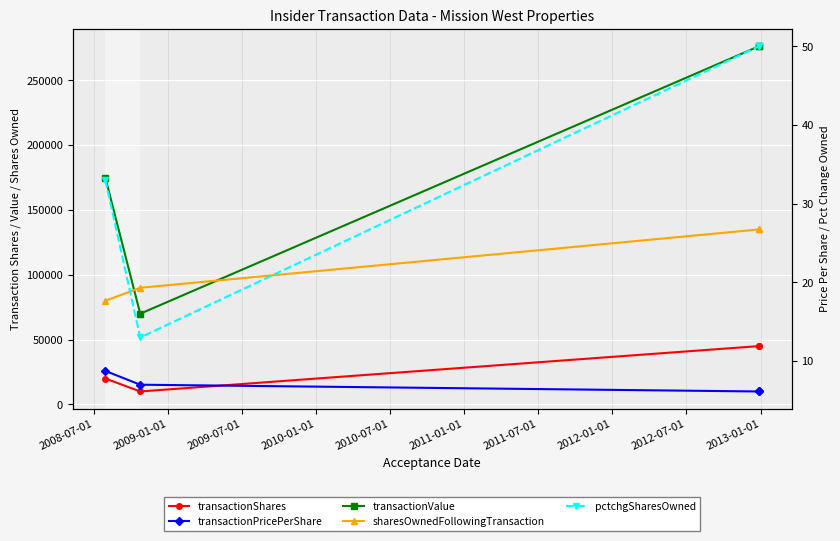

What is the difference between the highest and lowest values at 2009-01-01?

89993.0